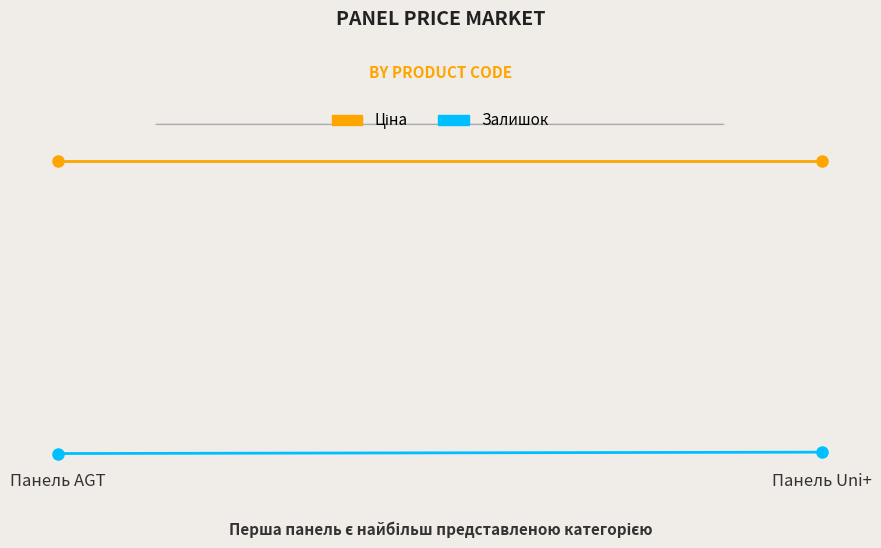

Rank the series at Панель AGT from lowest to highest value.

Залишок, Ціна